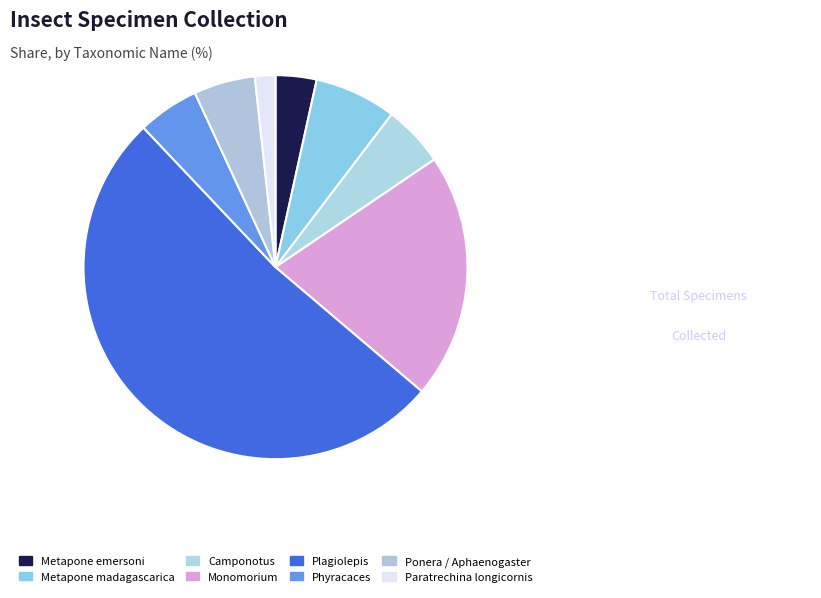

How many segments does this pie chart have?

8